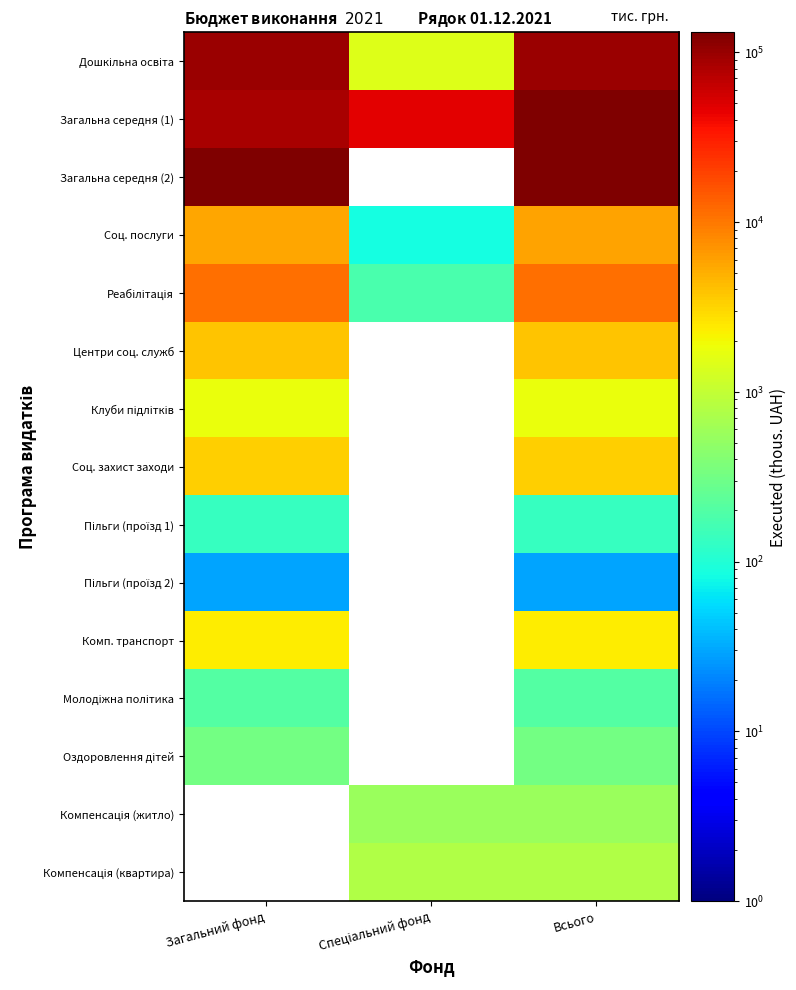

At how many categories does at least one series exceed 74990?

2